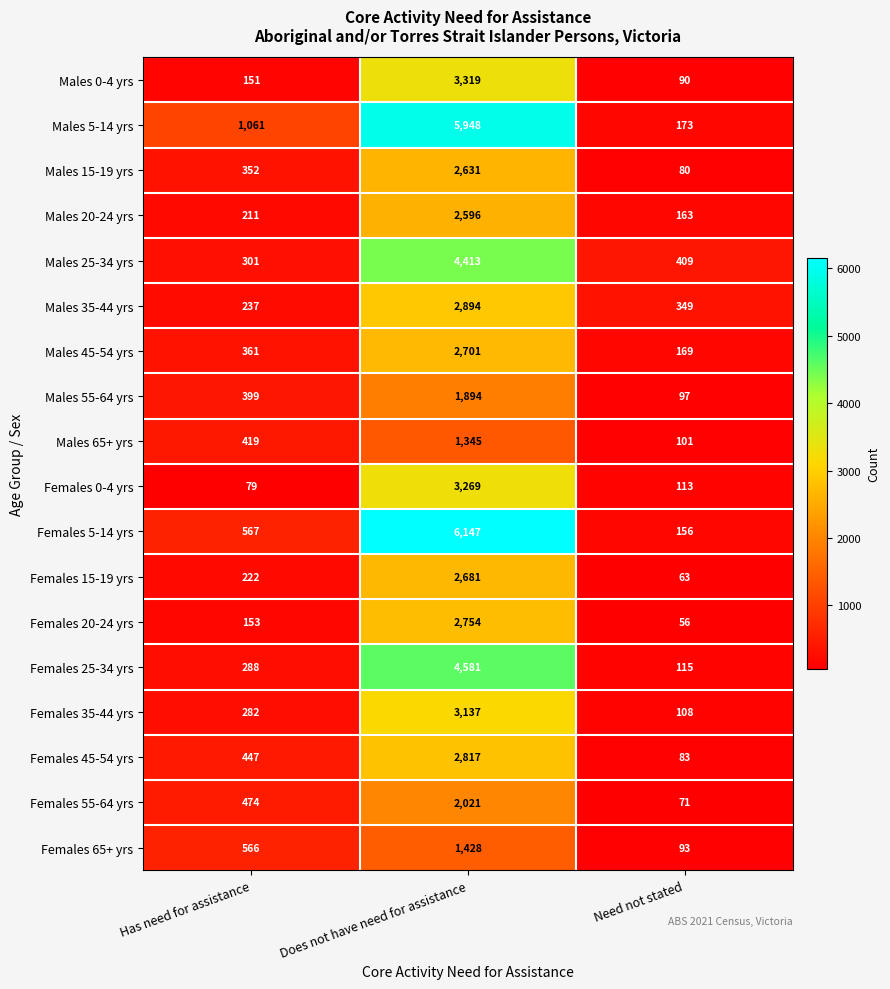

What is the sum of all Males 55-64 yrs values?

2390